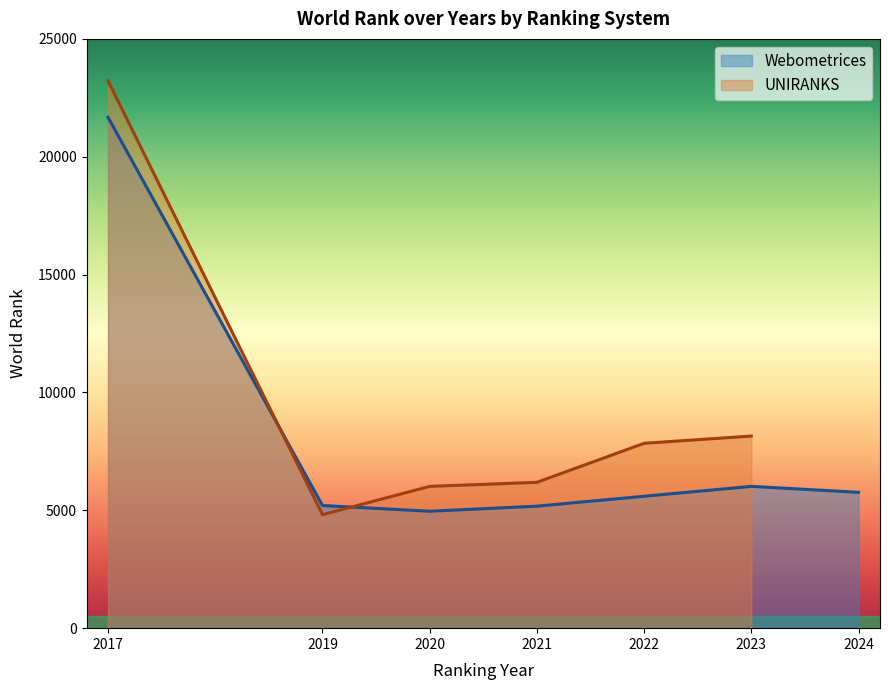

Between 2017 and 2019, which is larger?

2017